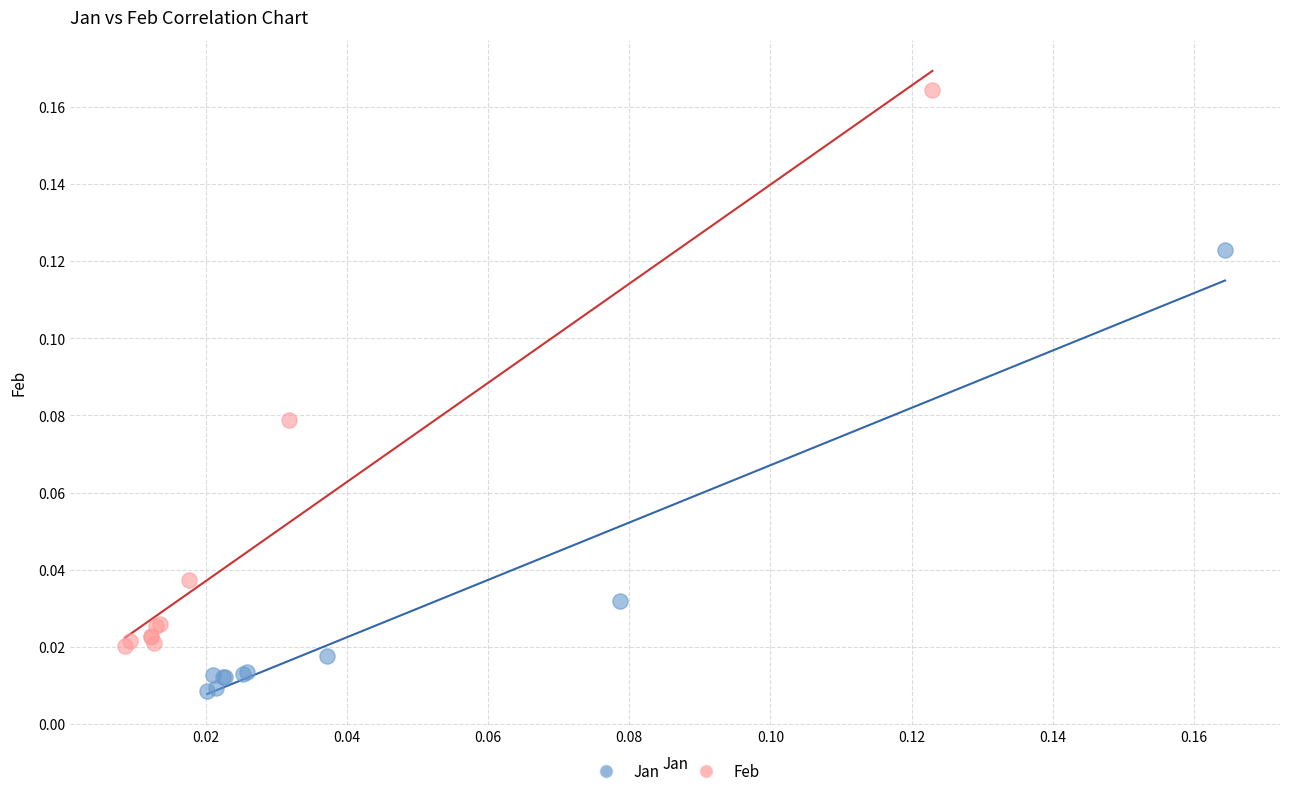

Which series contains the highest Y value?

Feb